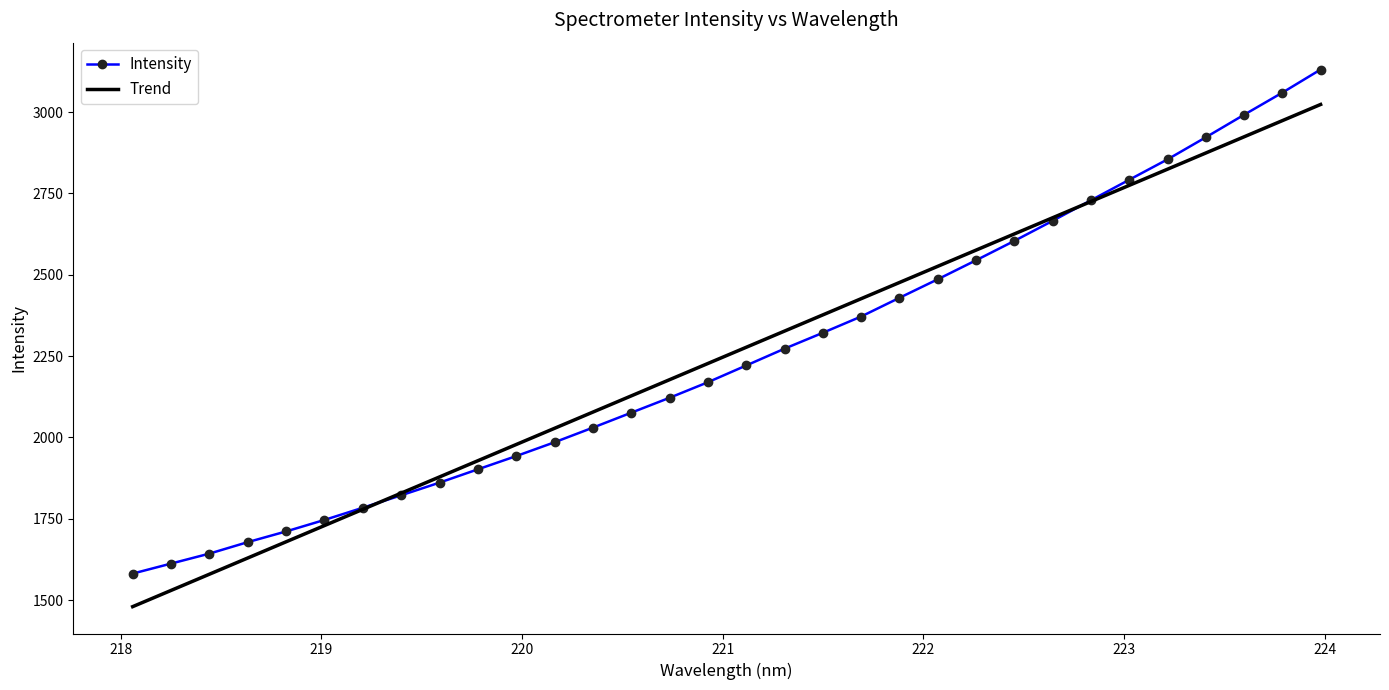

Rank the series by their maximum value, from lowest to highest.

Trend, Intensity